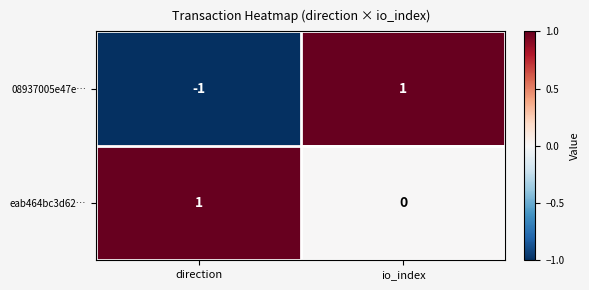

Between direction and io_index, which series saw the biggest shift?

08937005e47e…